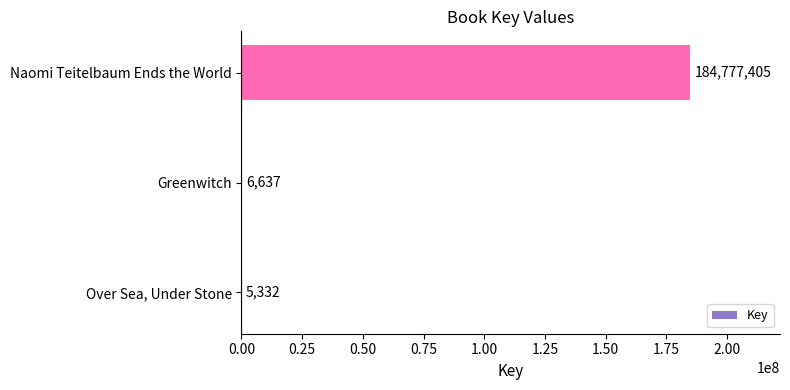

What is the greatest value displayed?

184777405